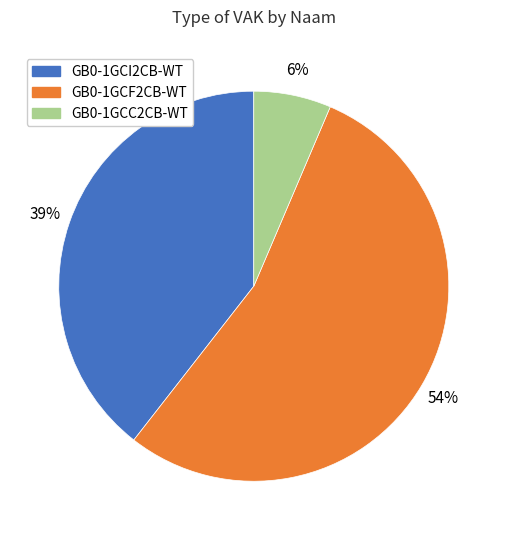

To the nearest percent, what is the average slice percentage?

33%